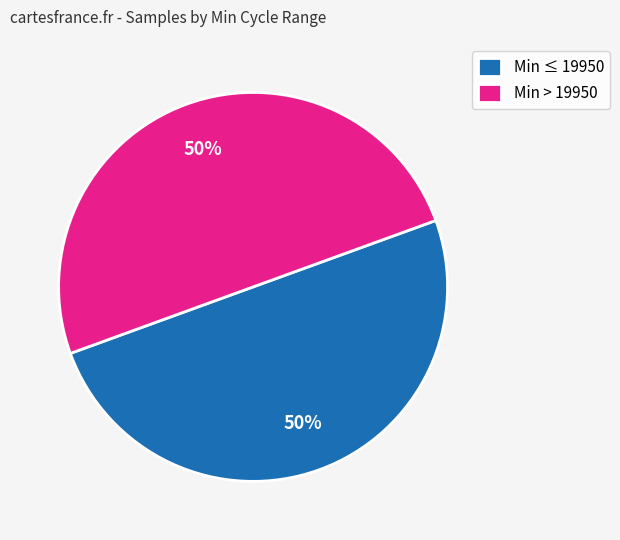

To the nearest percent, what portion does Min ≤ 19950 represent?

50%